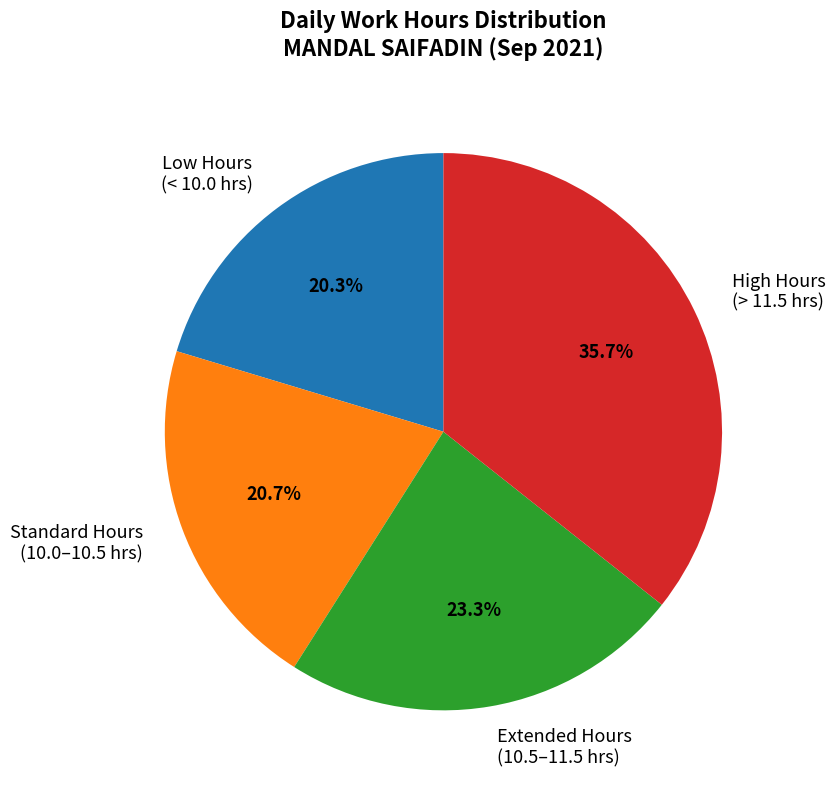

Does Low Hours (< 10.0 hrs) represent more than half of the total?

No